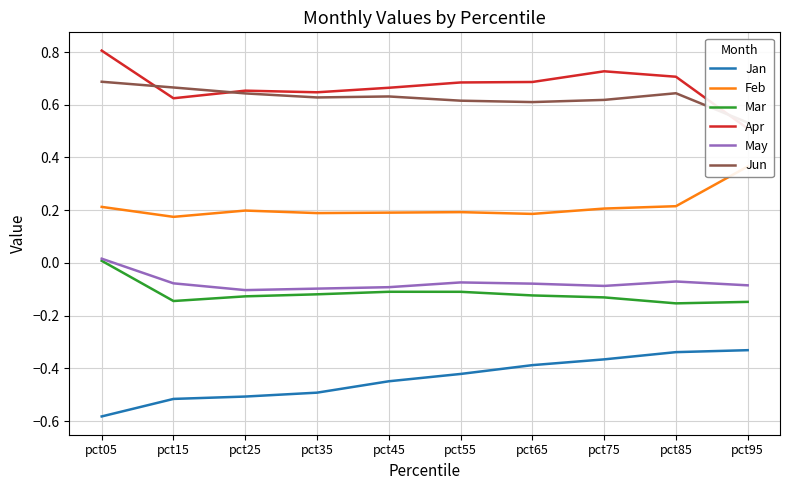

Between pct35 and pct55, which series saw the biggest shift?

Jan